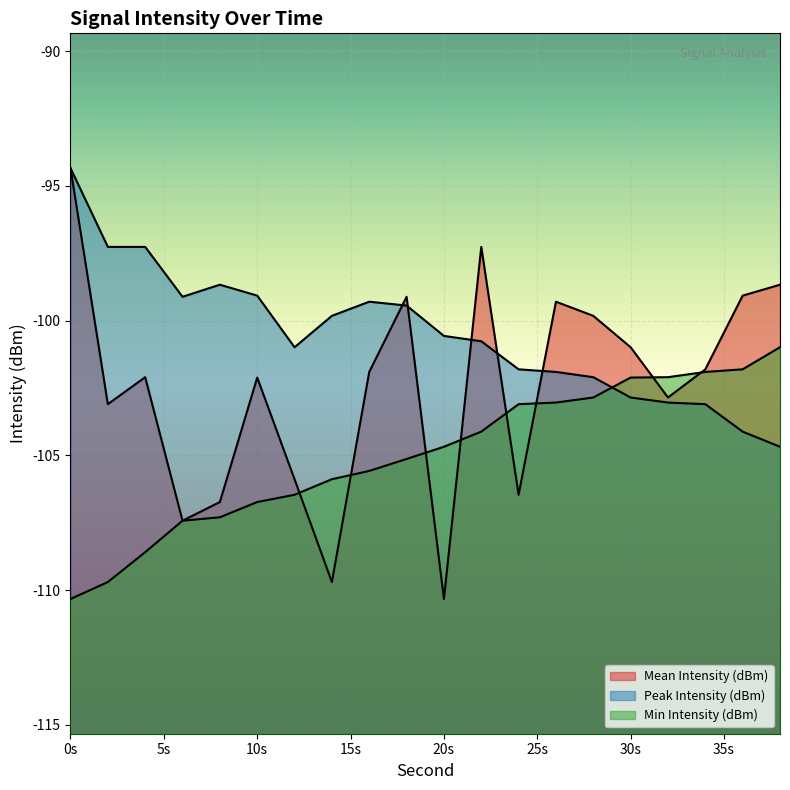

How many interior local peaks does the Mean Intensity (dBm) series have?

5